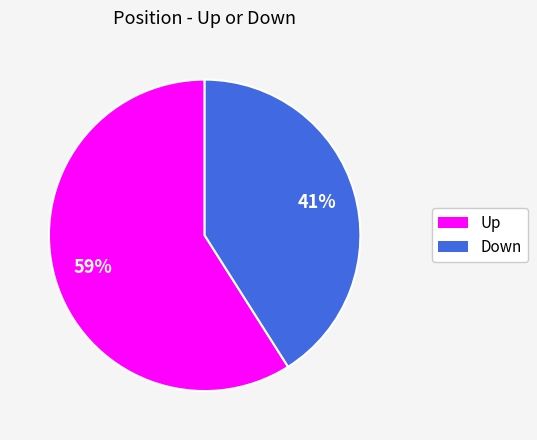

Count the number of slices in the pie.

2